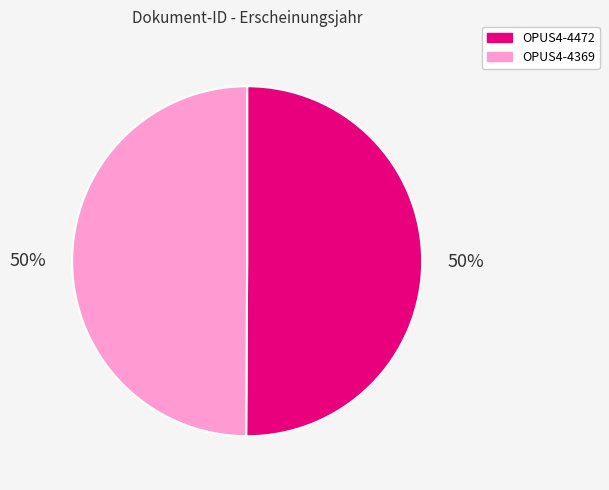

To the nearest percent, what is the average slice percentage?

50%